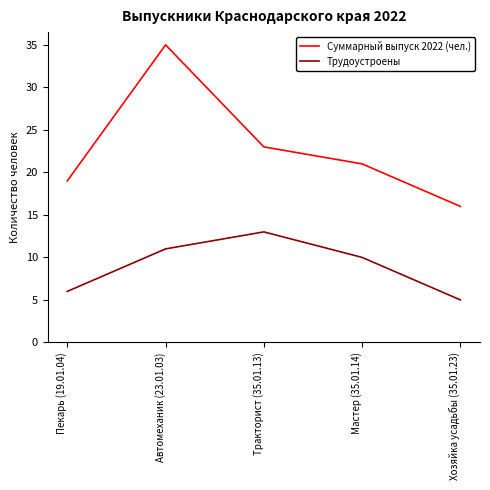

Which series has the largest range (max minus min)?

Суммарный выпуск 2022 (чел.)